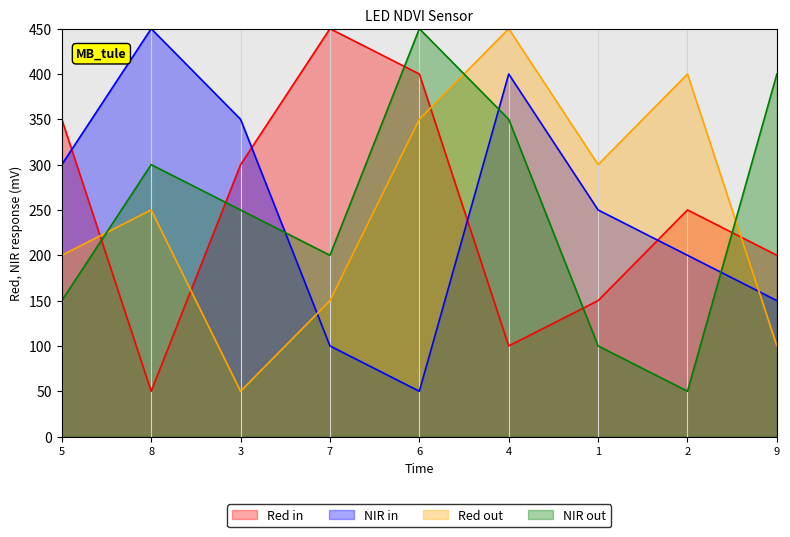

What is the label of the 7th point from the left?

1